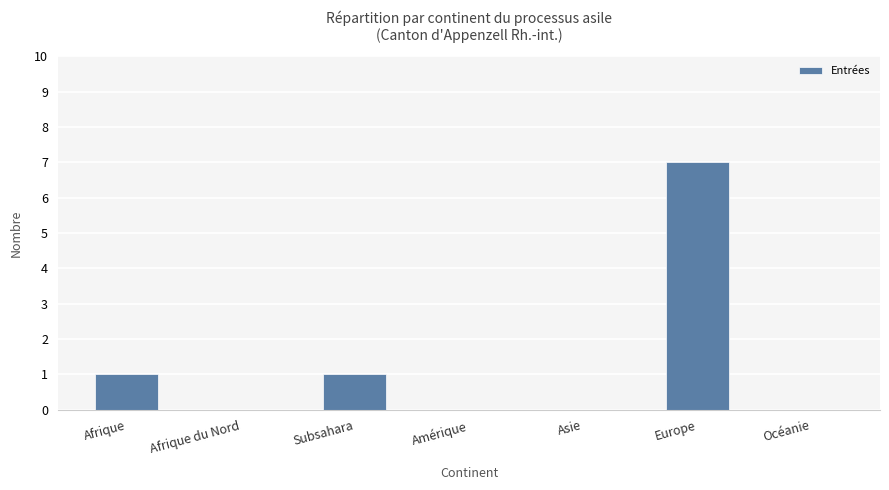

Which has a higher value, Afrique or Océanie?

Afrique